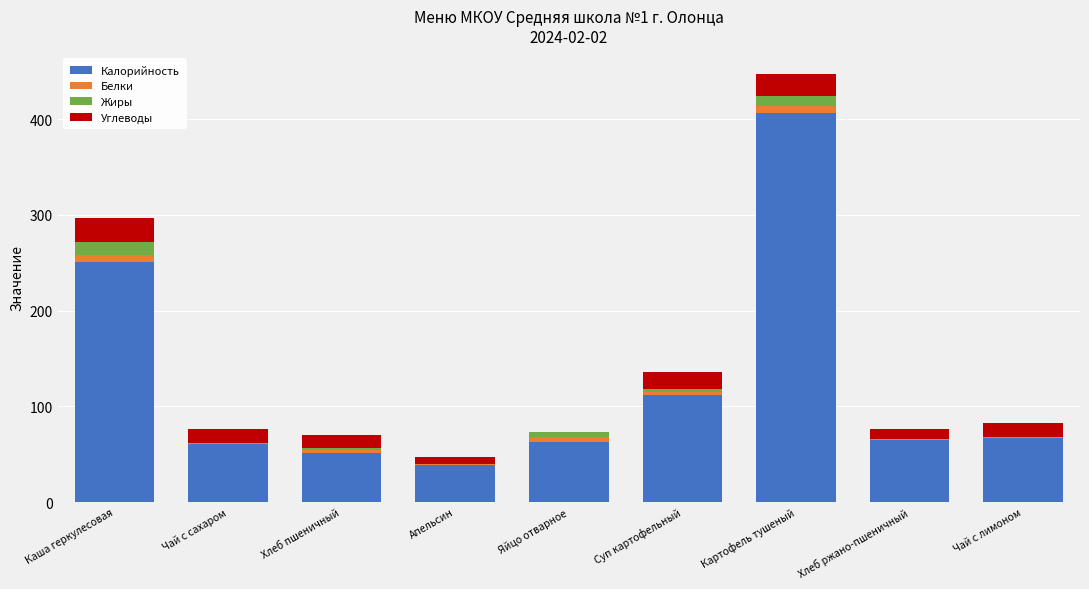

True or false: Калорийность has a value of 67.0 at Чай с лимоном.

True